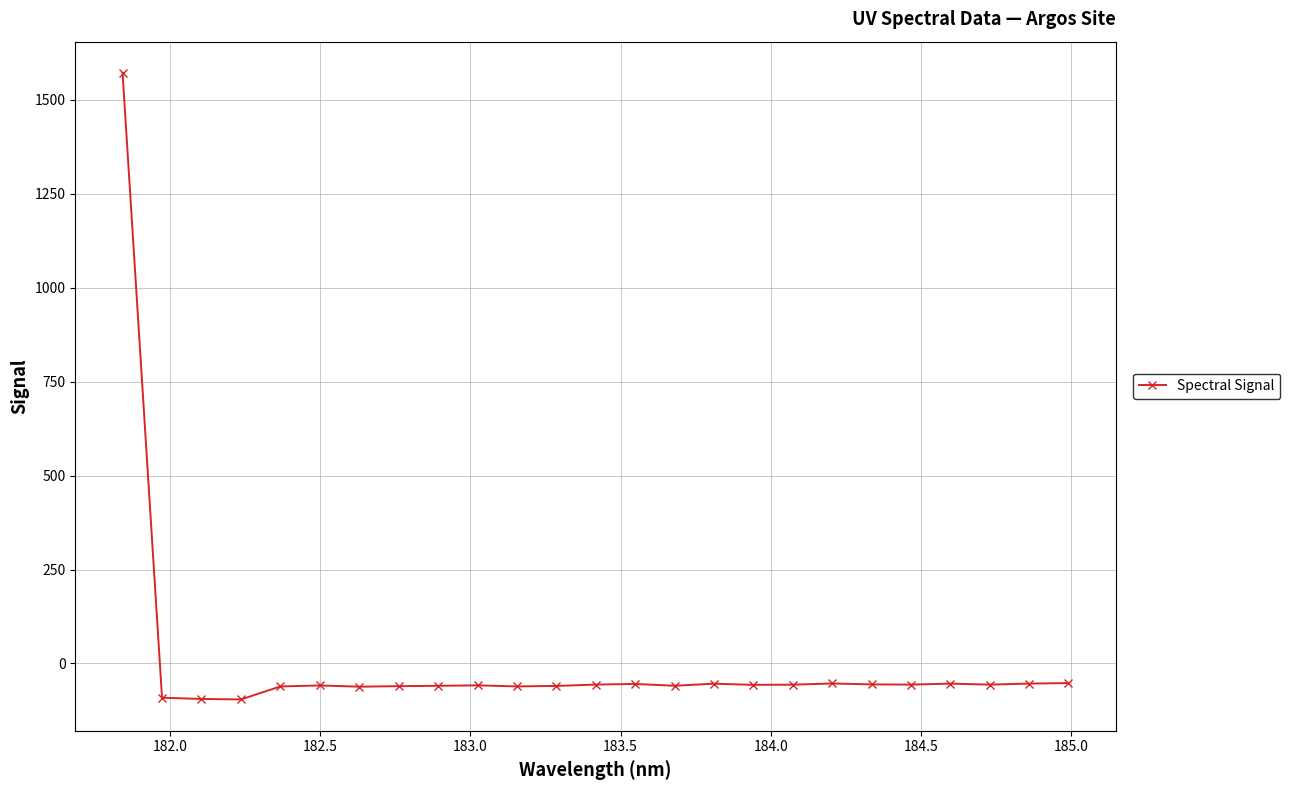

What is the value of the 10th point from the left?

-58.2